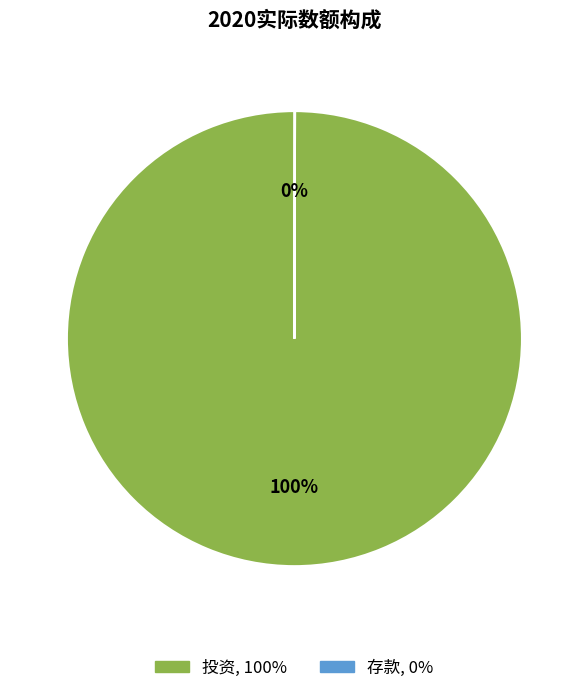

To the nearest percent, what is the average slice percentage?

50%